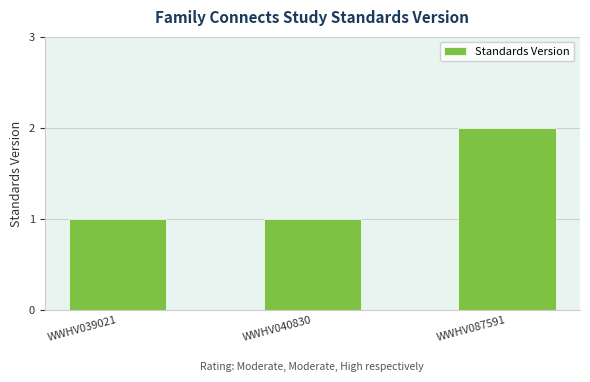

How many bars are there in total?

3